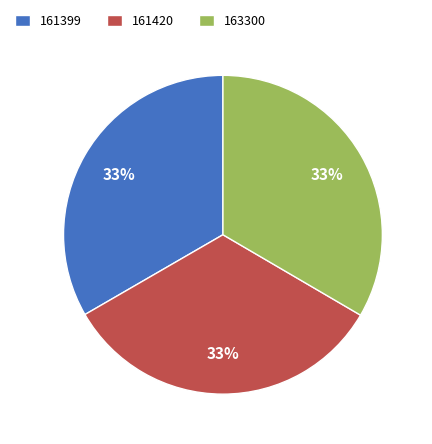

What percentage is the 163300 slice, to the nearest percent?

33%